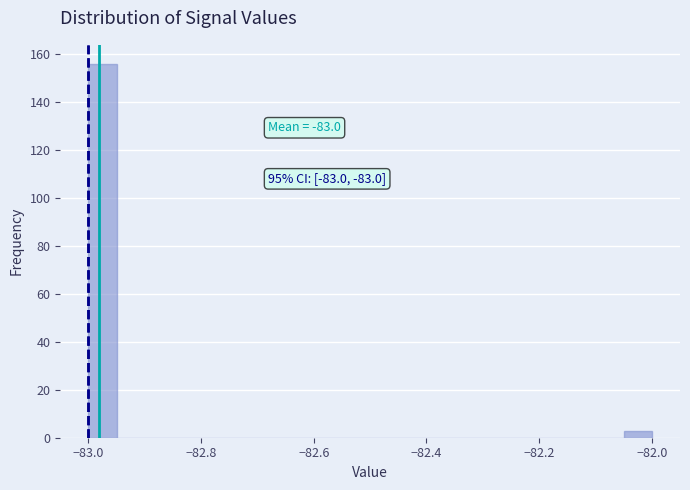

Around what value on the x-axis is the tallest bar? Give the approximate position of its centre, as read against the axis.

-82.98